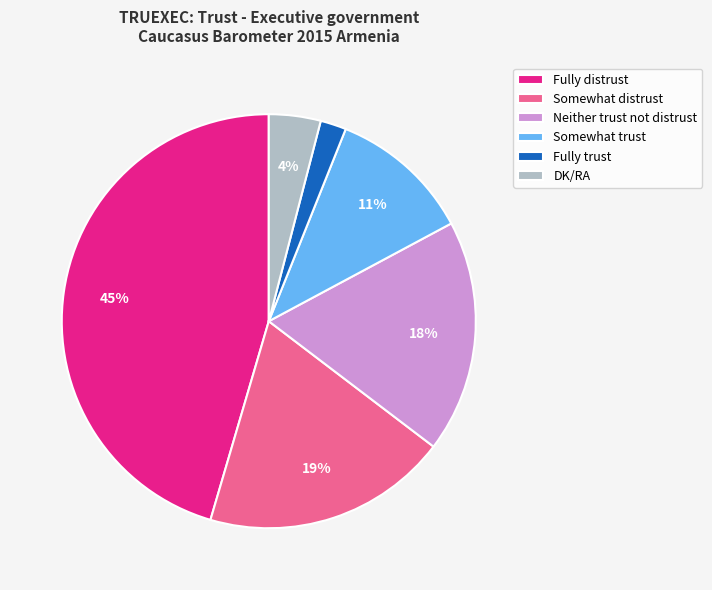

Is the sum of DK/RA and Fully distrust greater than half?

No